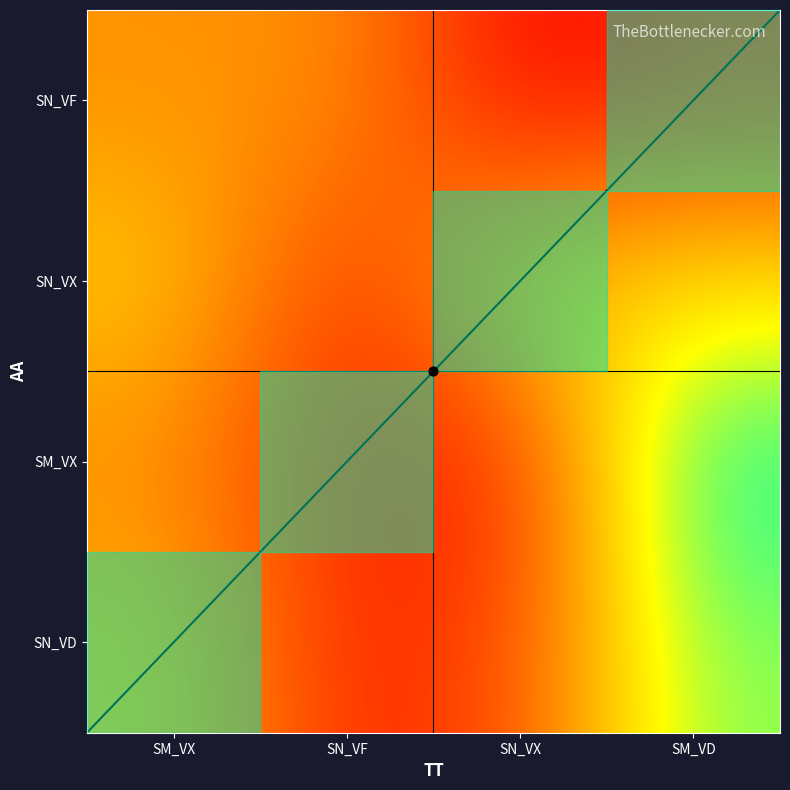

What is the smallest value displayed?

6.1